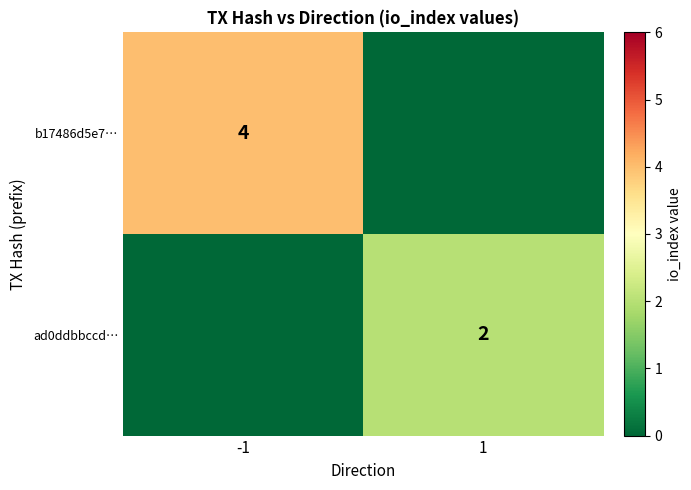

Is it true that b17486d5e7… equals 4 at -1?

True